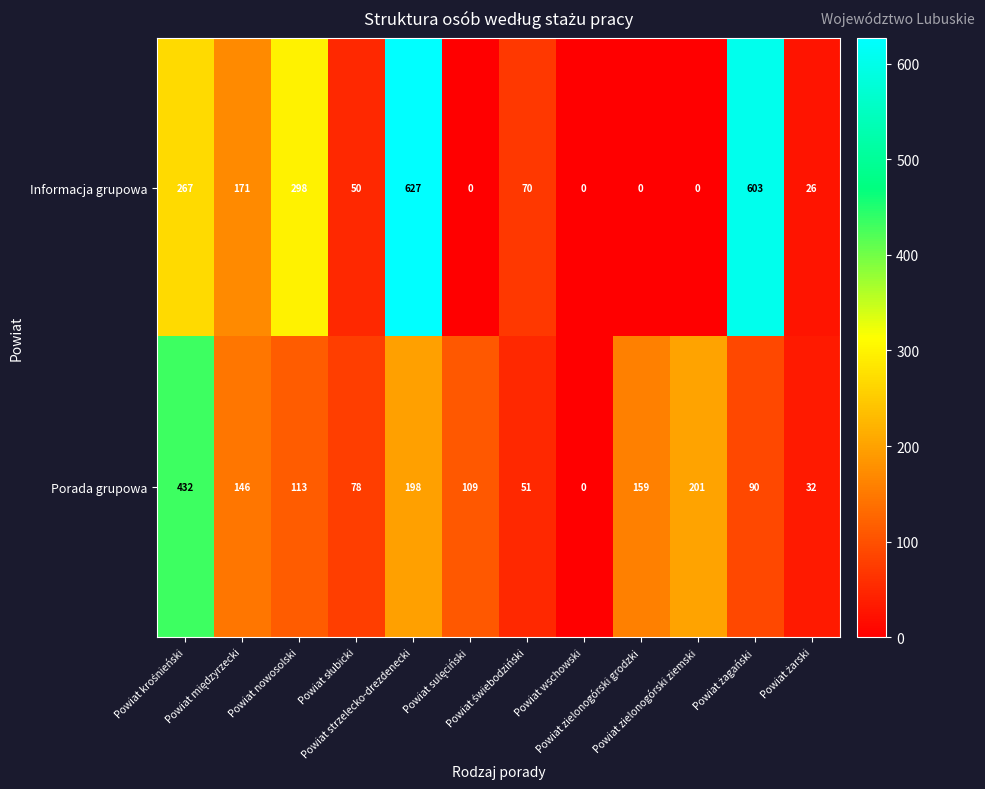

List the series in order of their peak value, lowest first.

Porada grupowa, Informacja grupowa